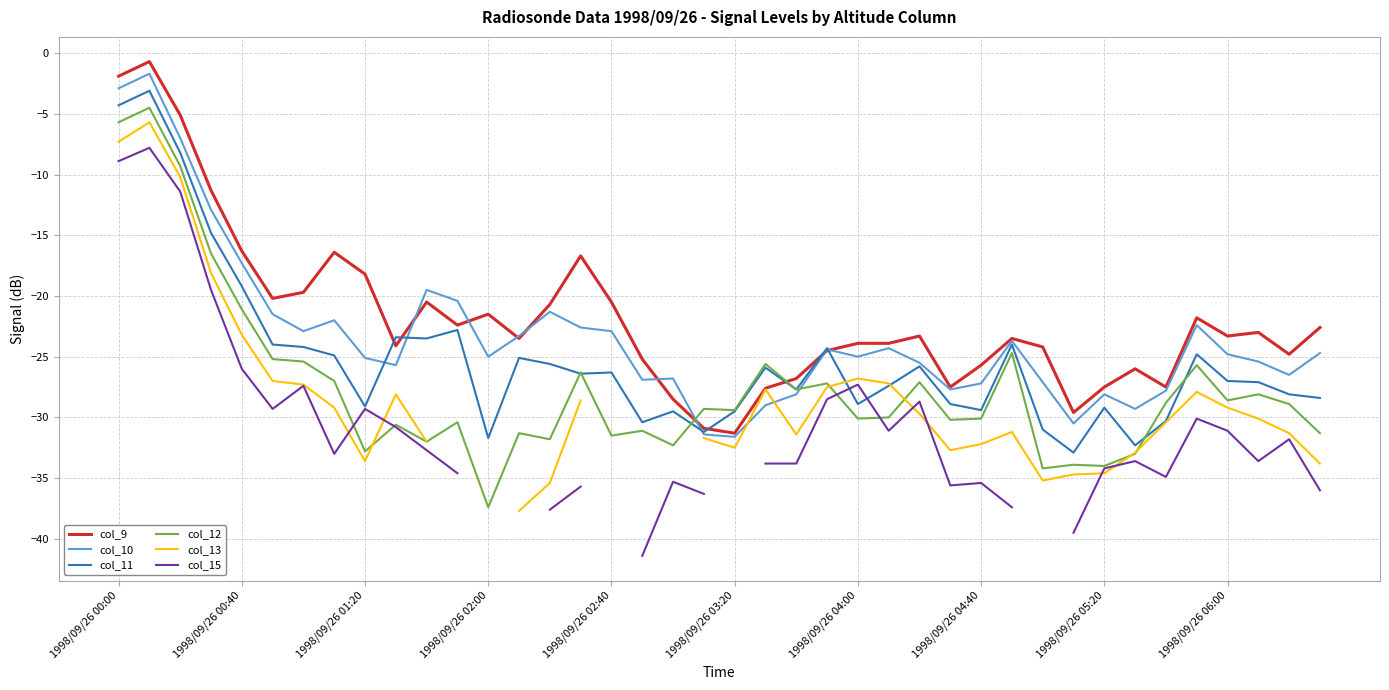

True or false: col_10 has more than 2 interior local peaks.

True